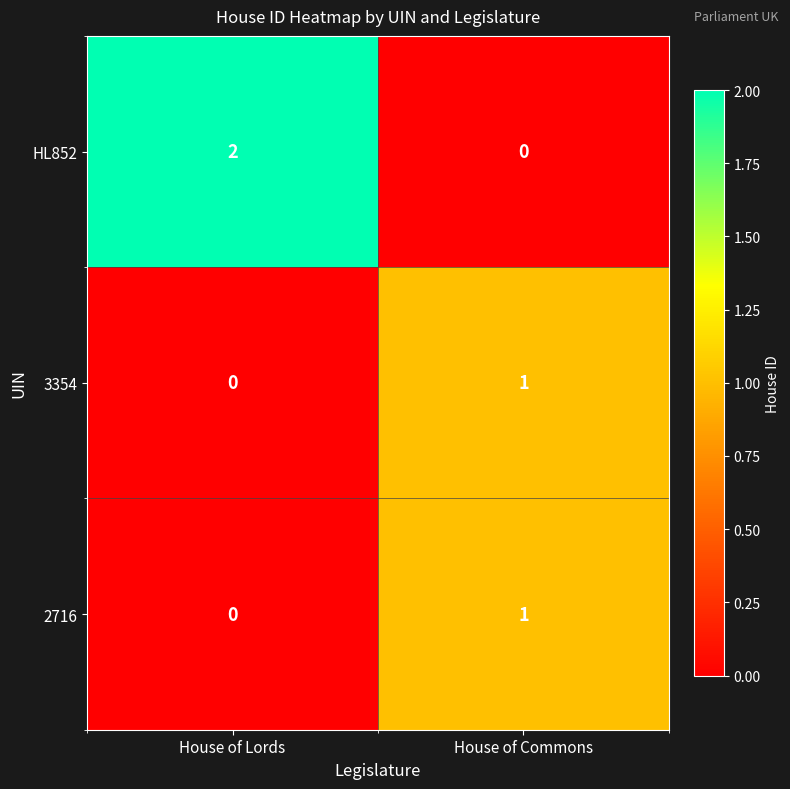

How many series are shown in this chart?

3